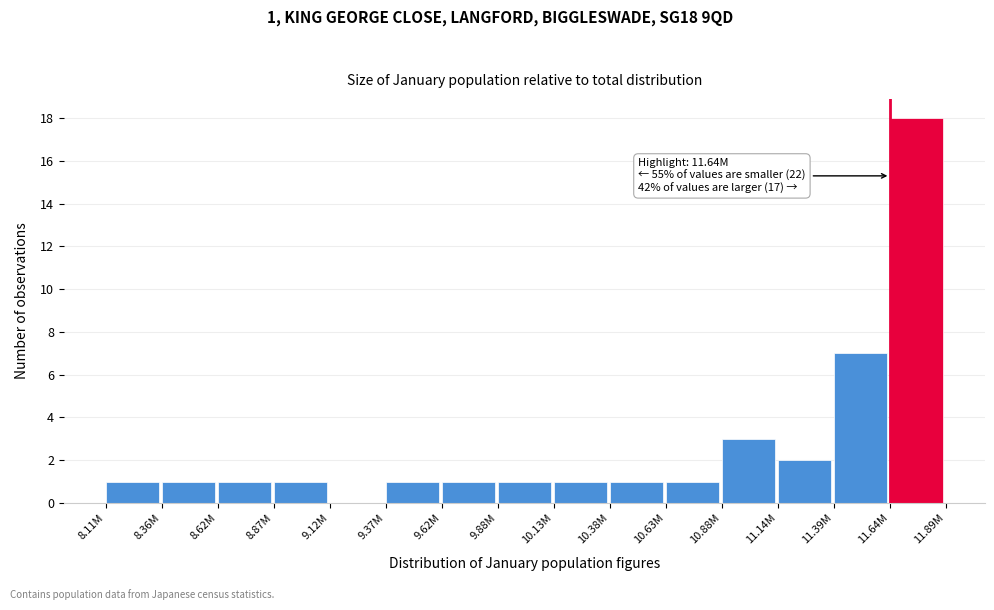

Reading left to right, extract all data points from this chart.

8.11M=1	8.36M=1	8.62M=1	8.87M=1	9.12M=0	9.37M=1	9.62M=1	9.88M=1	10.13M=1	10.38M=1	10.63M=1	10.88M=3	11.14M=2	11.39M=7	11.64M=18